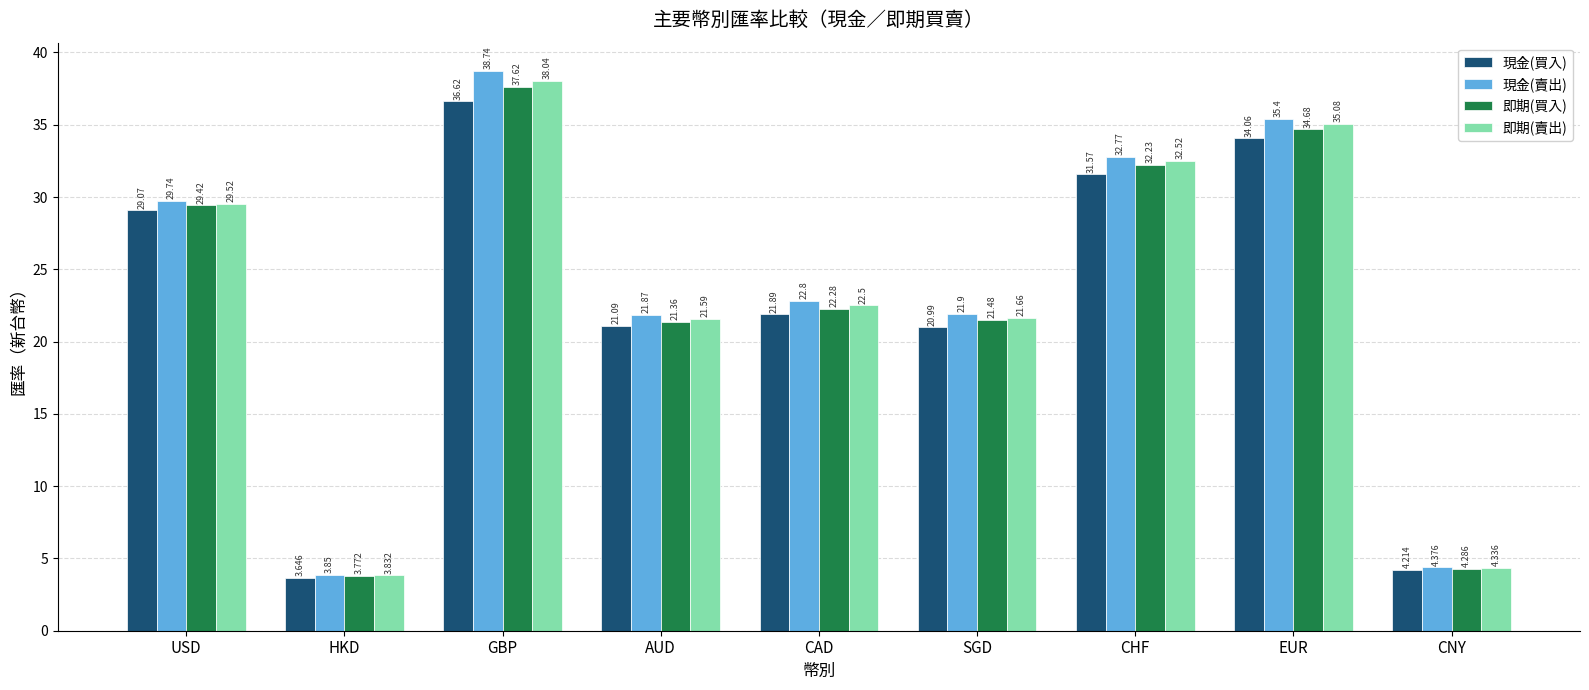

Which category has the highest value in the 現金(賣出) series?

GBP